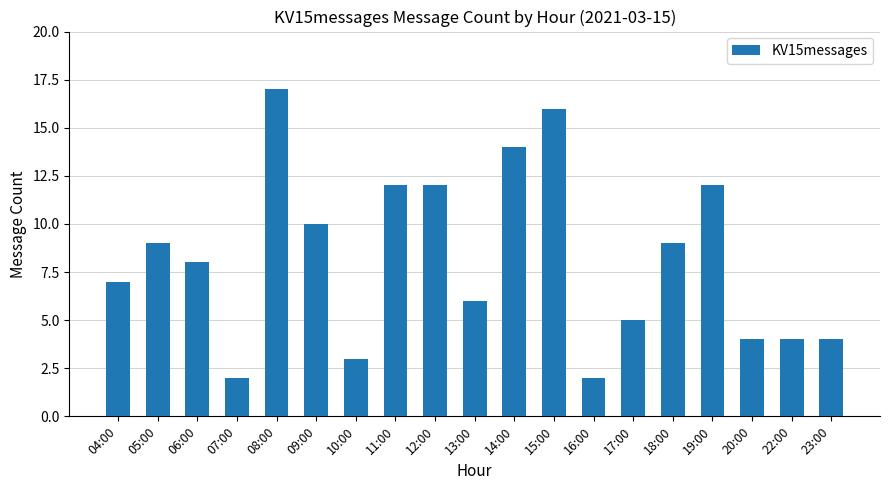

What is the approximate value at 14:00?

14